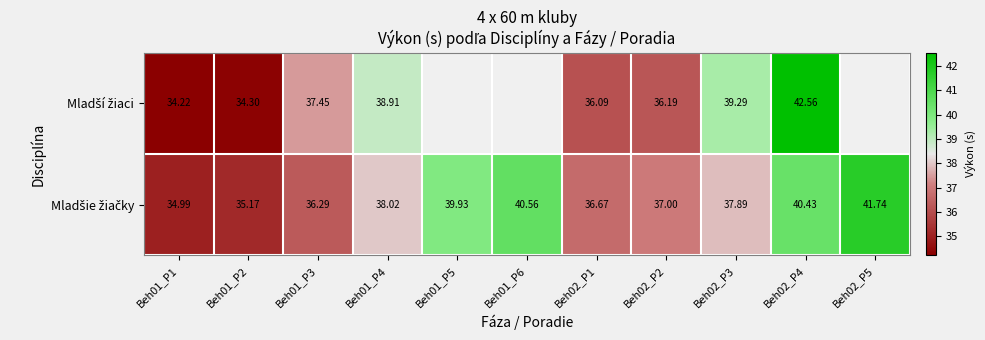

What is the minimum value for Mladší žiaci?

34.2